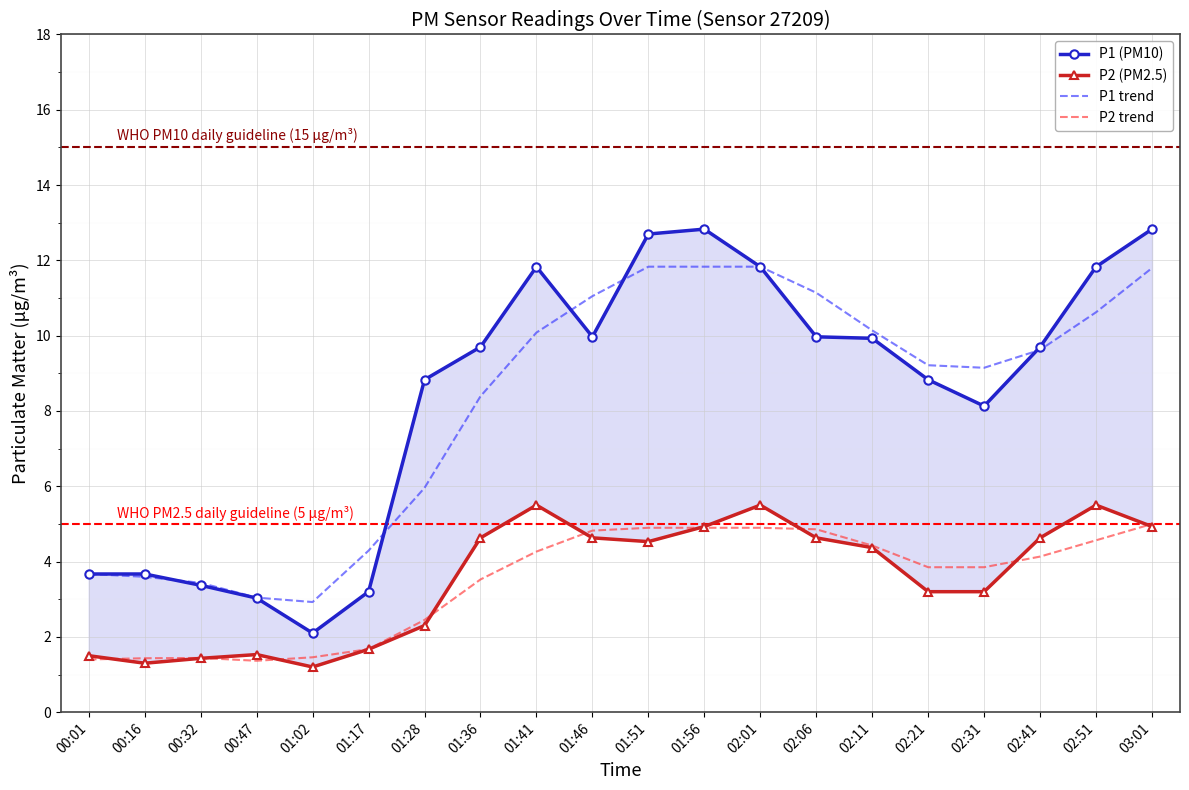

Where is the first local maximum for P2 trend?

00:32